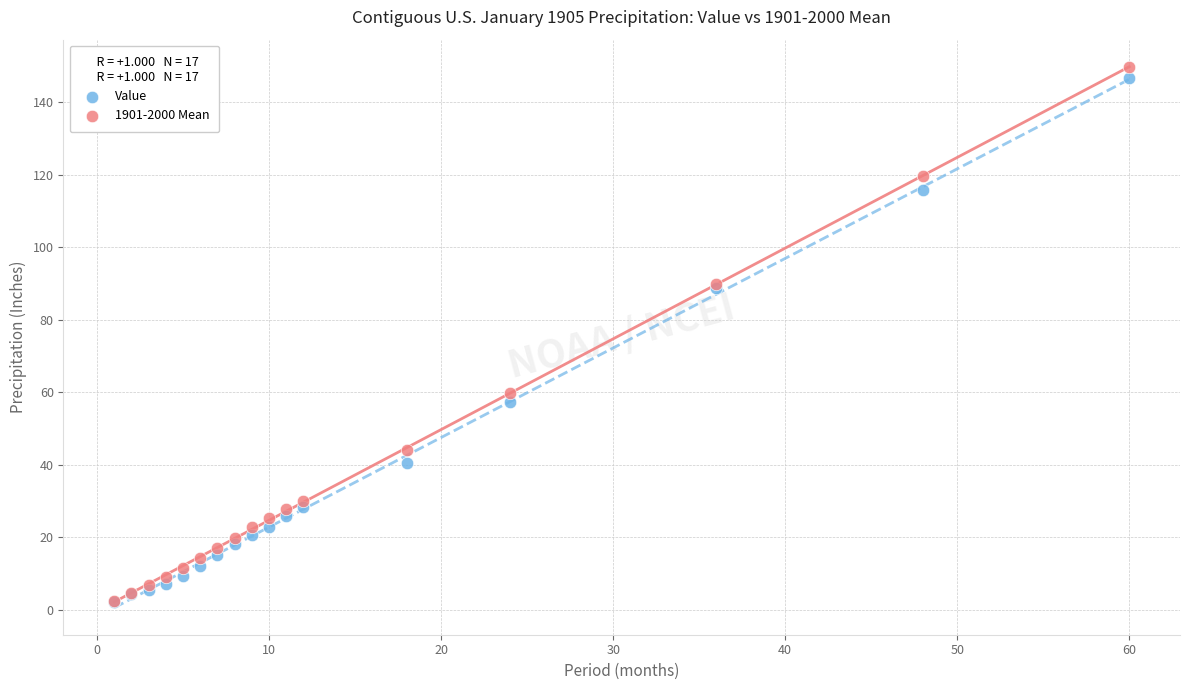

Which series has the widest spread of Y values?

1901-2000 Mean